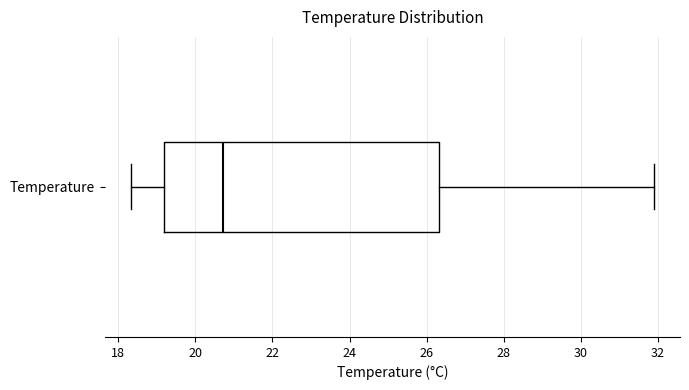

Where does the right whisker of the box for Temperature end on the x-axis? The values are not printed on the chart, so give them approximately, as read against the axis.

32.0